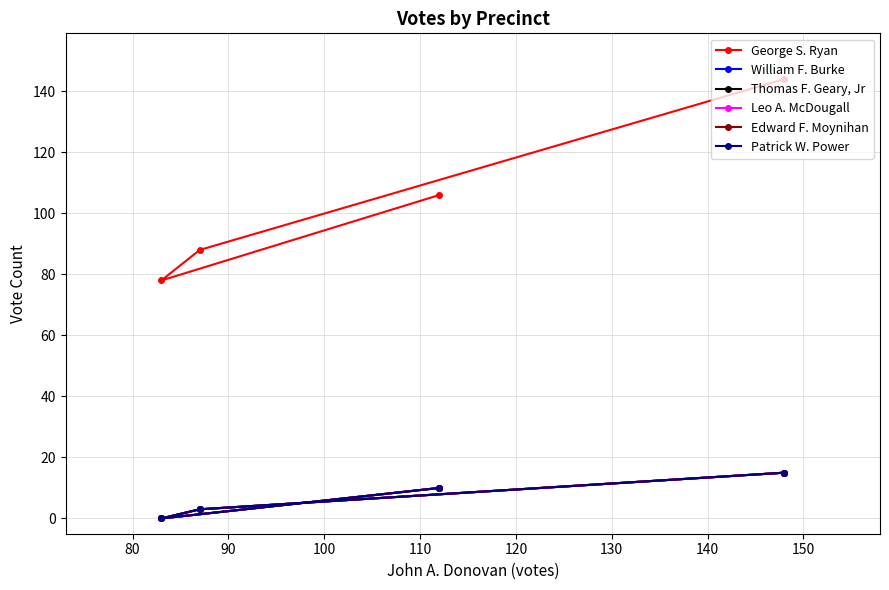

What is the difference between the maximum and minimum values in the Patrick W. Power series?

15